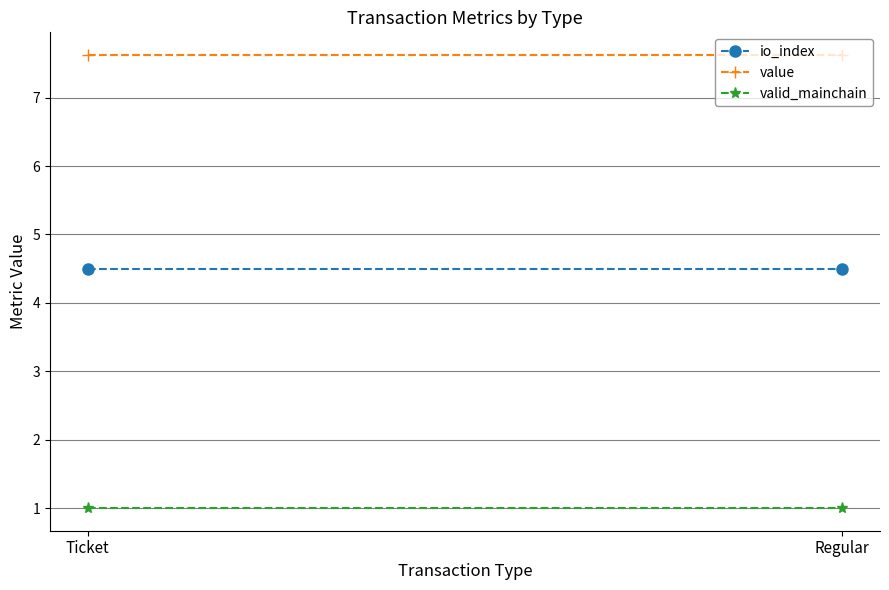

At how many categories does at least one series exceed 1?

2